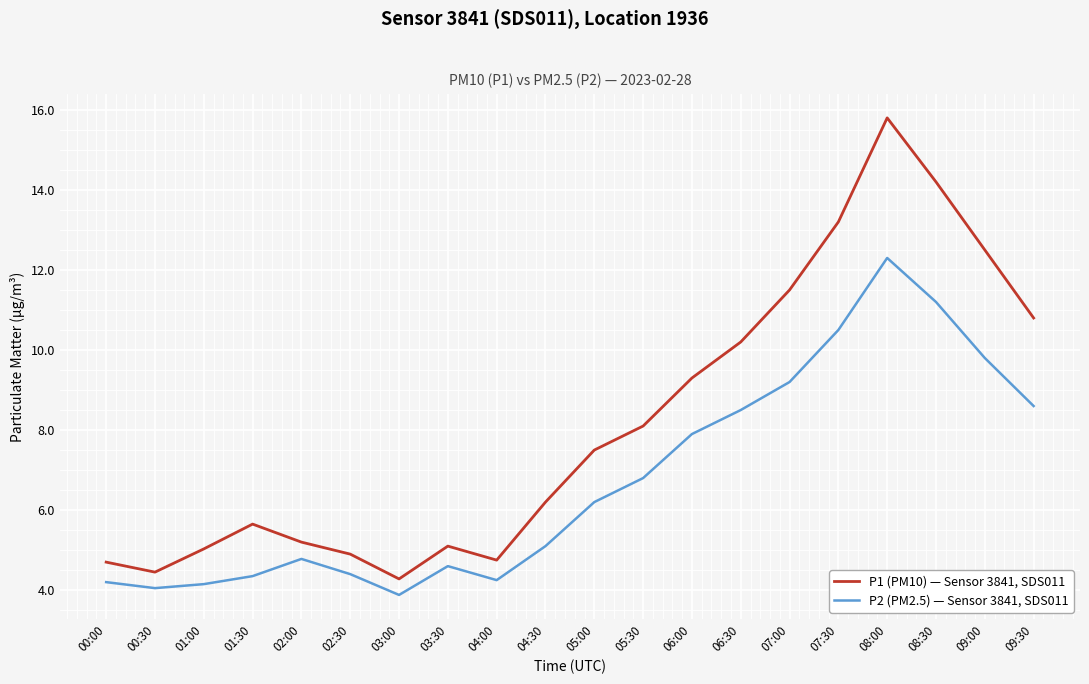

Where does the P1 (PM10) — Sensor 3841, SDS011 series first go above 7?

05:00